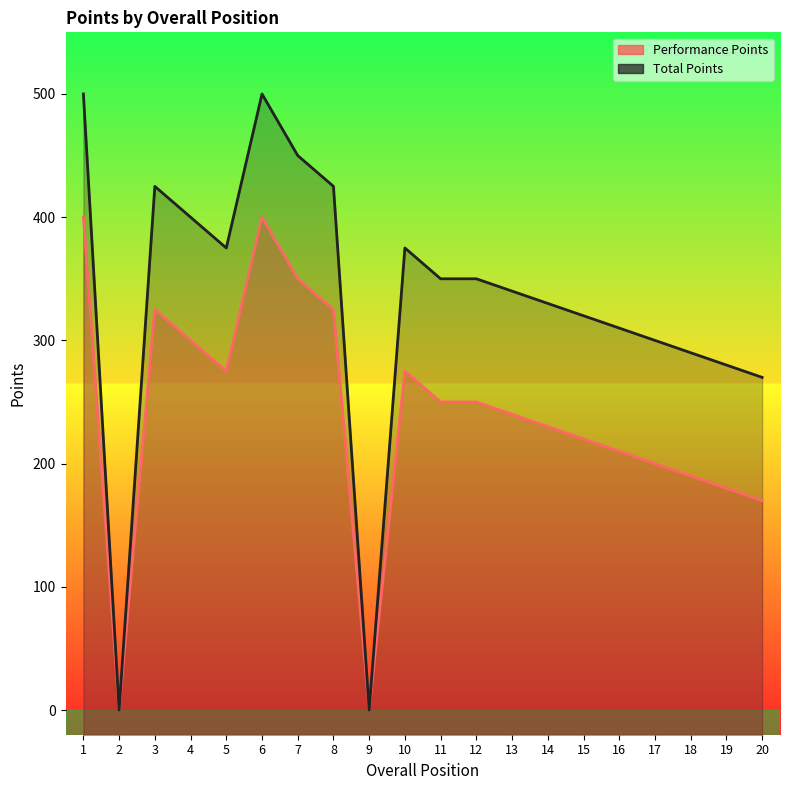

Read the Total Points value at 7.

450